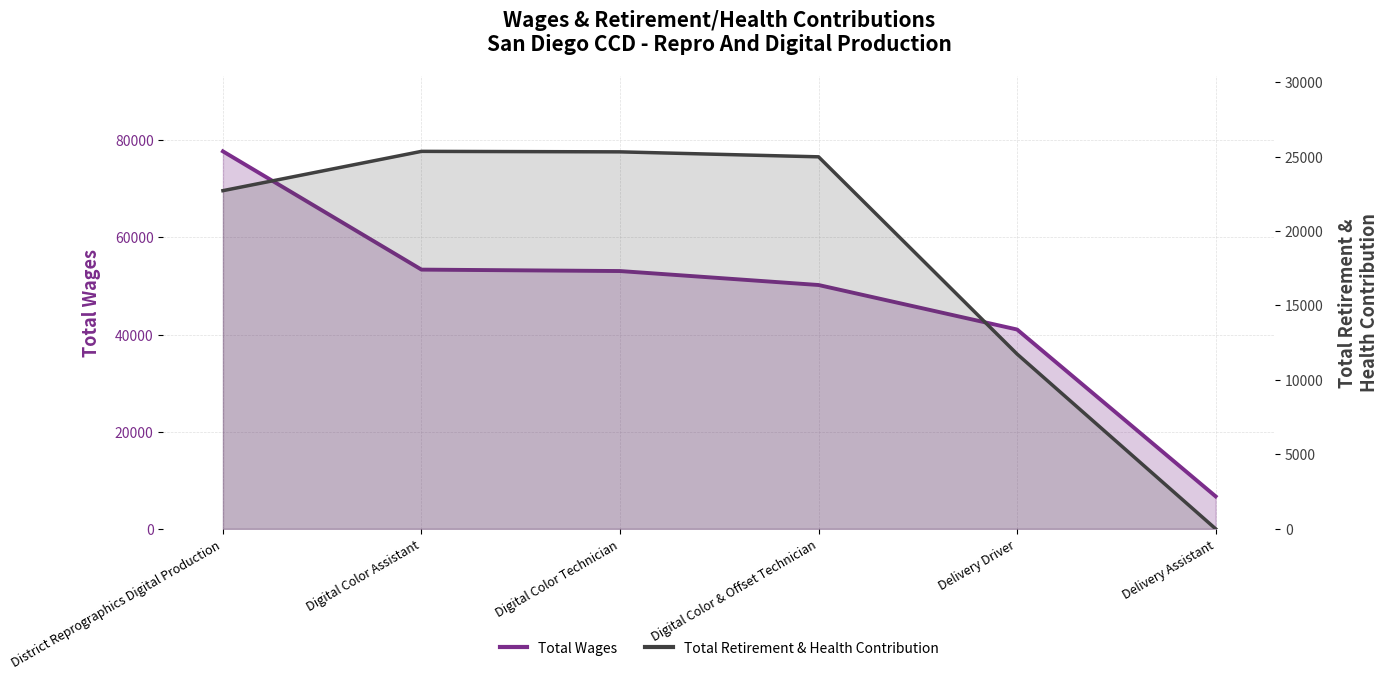

Rank the categories by Total Wages value from lowest to highest.

Delivery Assistant, Delivery Driver, Digital Color & Offset Technician, Digital Color Technician, Digital Color Assistant, District Reprographics Digital Production